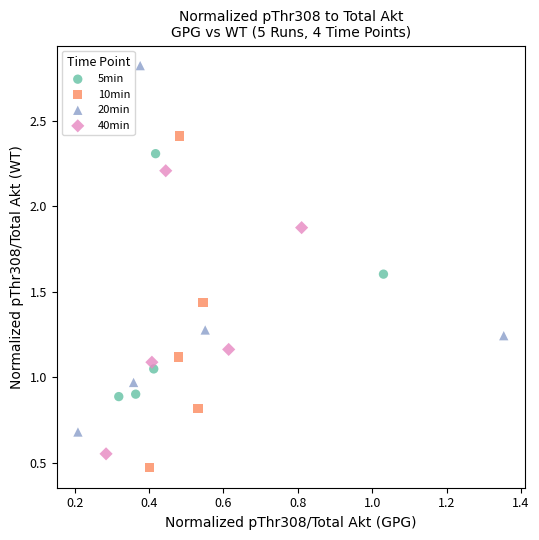

What are all the series names shown in the legend?

5min, 10min, 20min, 40min